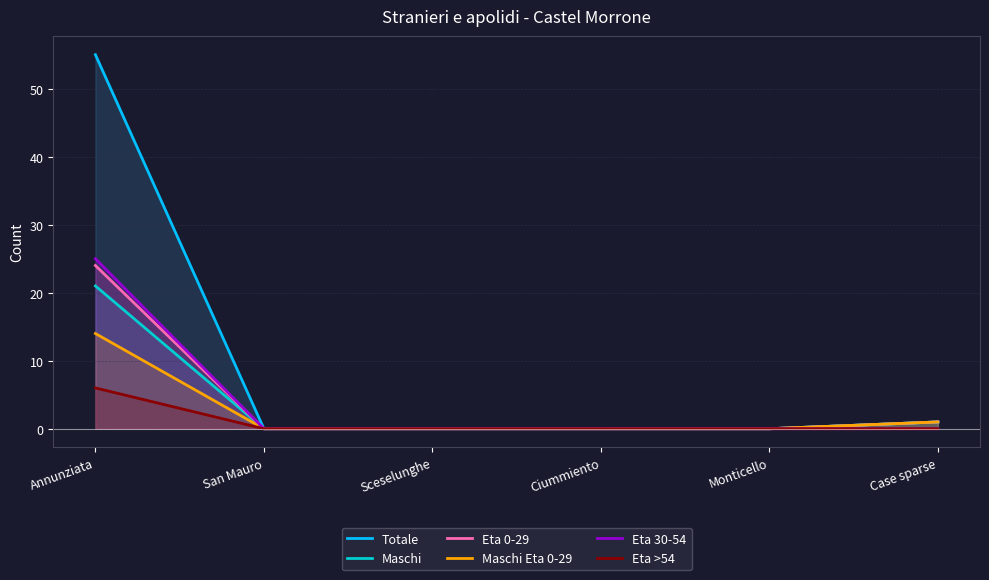

Rank the categories by Totale value from lowest to highest.

San Mauro, Sceselunghe, Ciummiento, Monticello, Case sparse, Annunziata